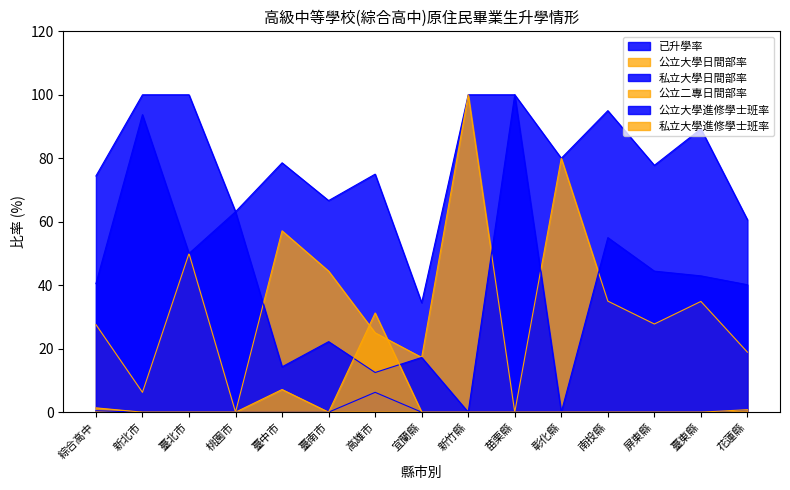

How many lines are shown in the chart?

6